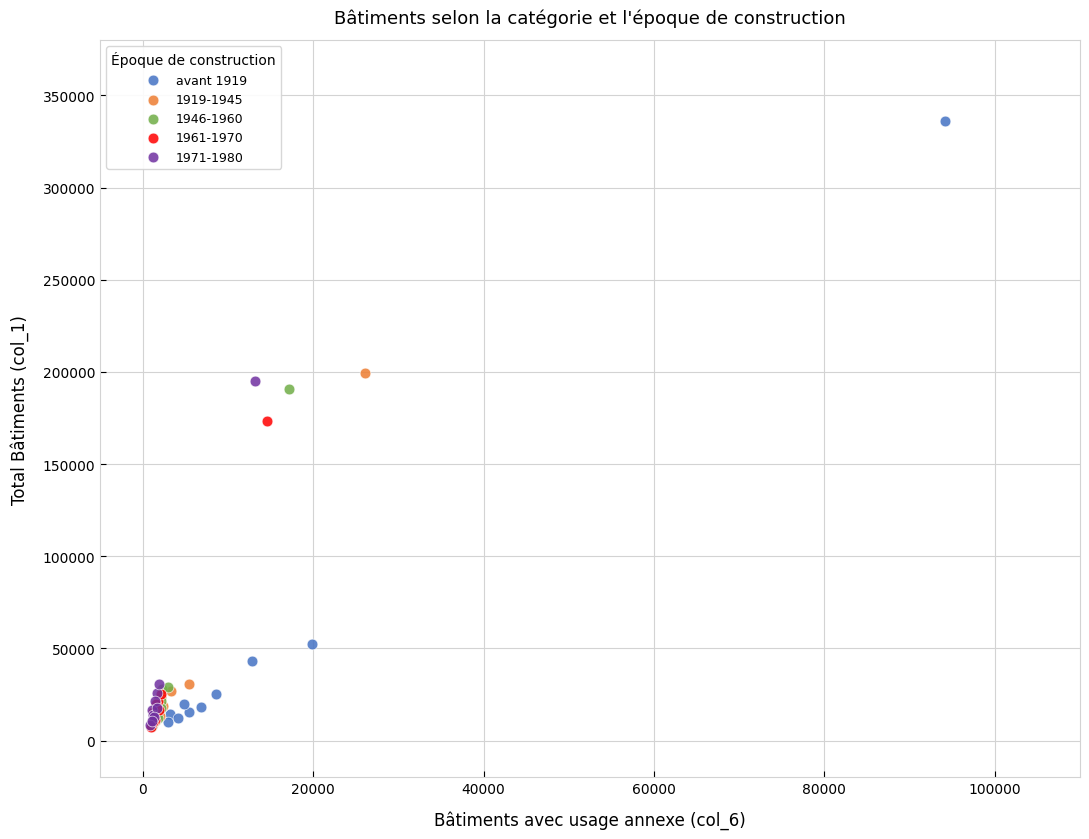

Which series has the widest spread of Y values?

avant 1919